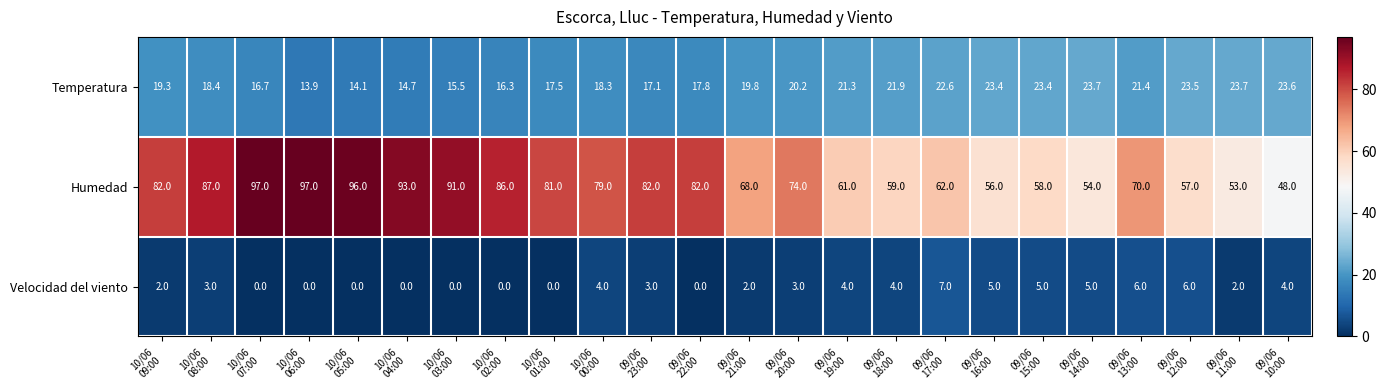

Rank the series by their maximum value, from highest to lowest.

Humedad, Temperatura, Velocidad del viento